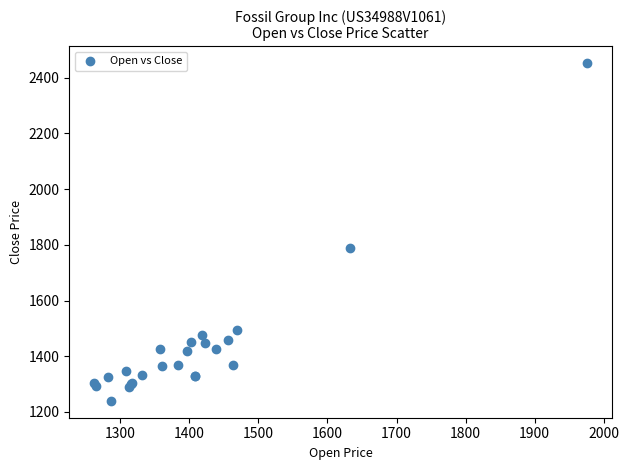

What Y value in the scatter plot is closest to 1846?

1789